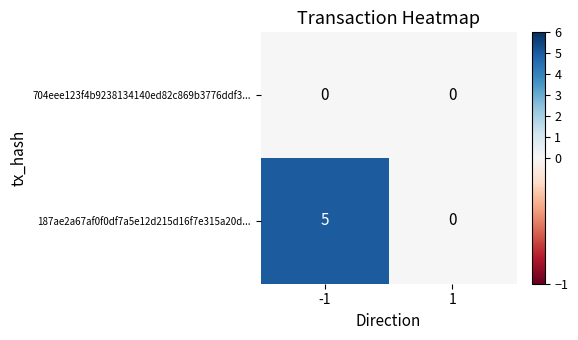

What is the maximum value shown in the chart?

5